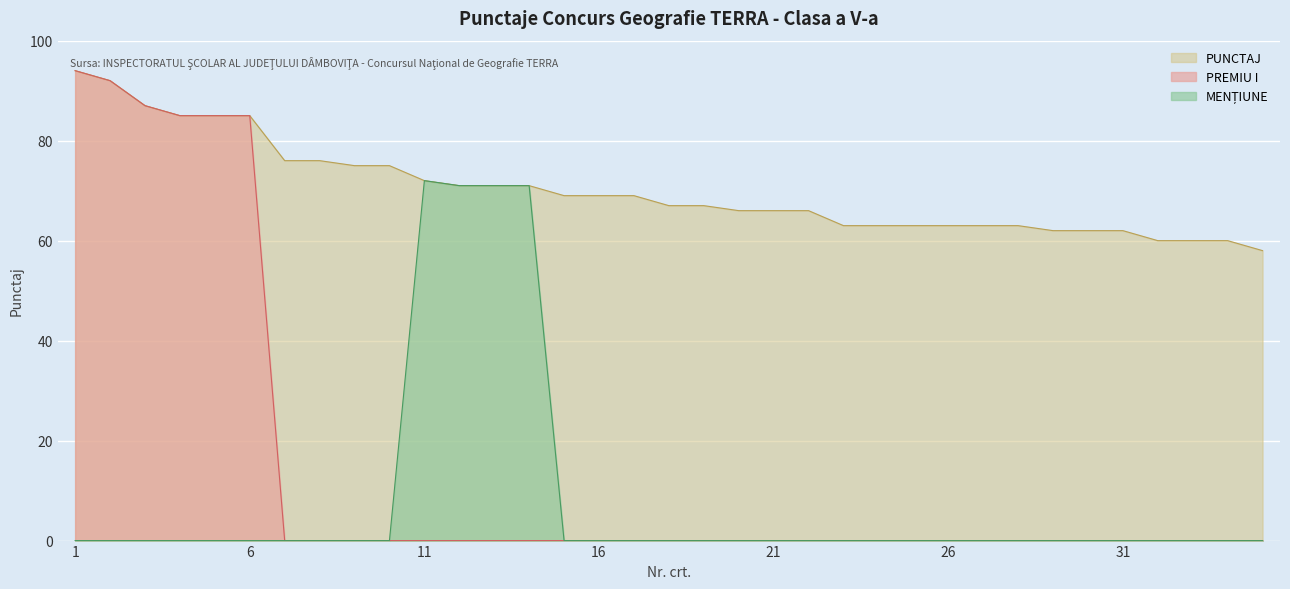

Which category has the lowest value in the PREMIU I series?

7